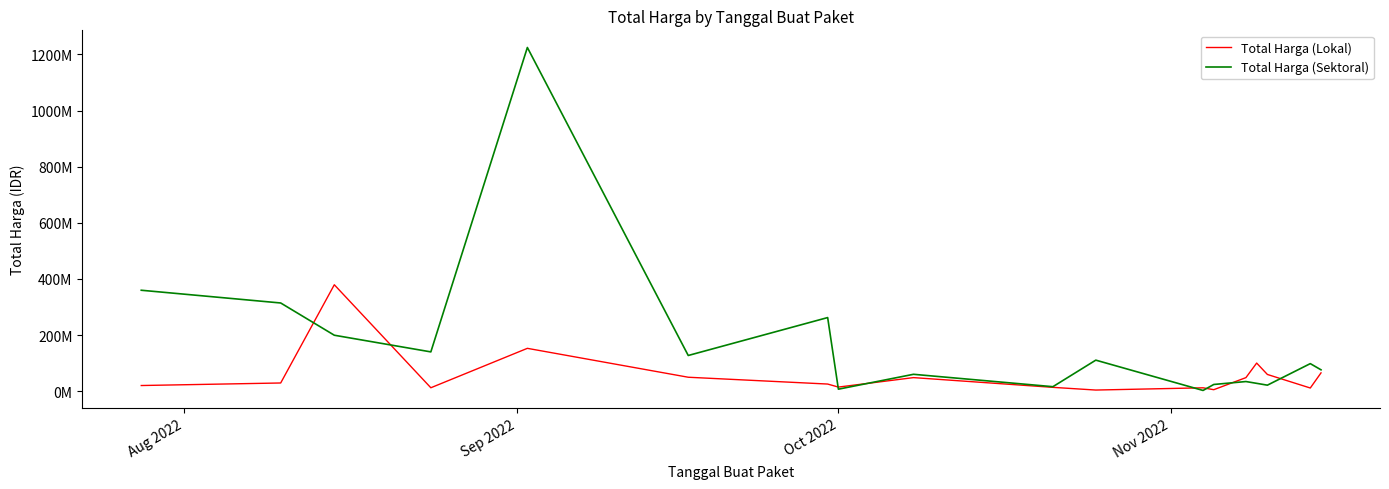

In Total Harga (Lokal), how many points are higher than both neighbors (excluding endpoints)?

5